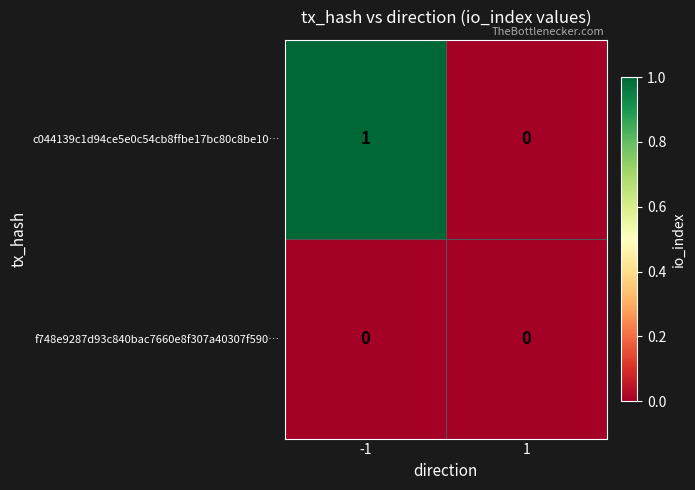

The value of f748e9287d93c840bac7660e8f307a40307f590… at -1 is 0. True or false?

True